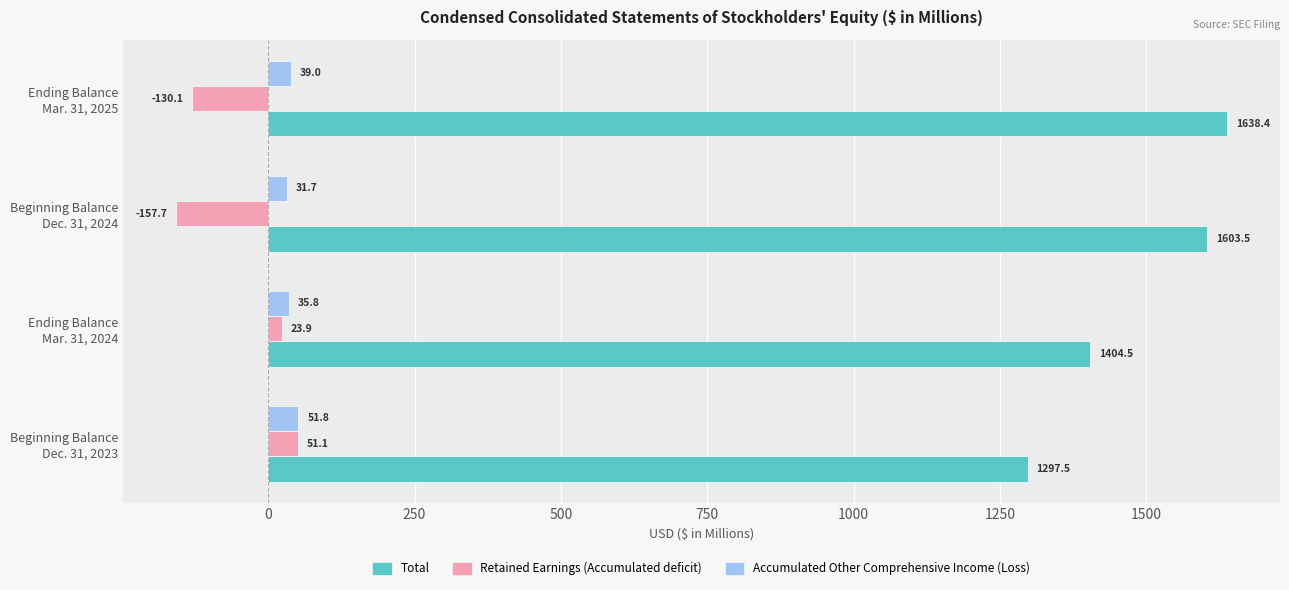

Which series has the widest spread of values?

Total